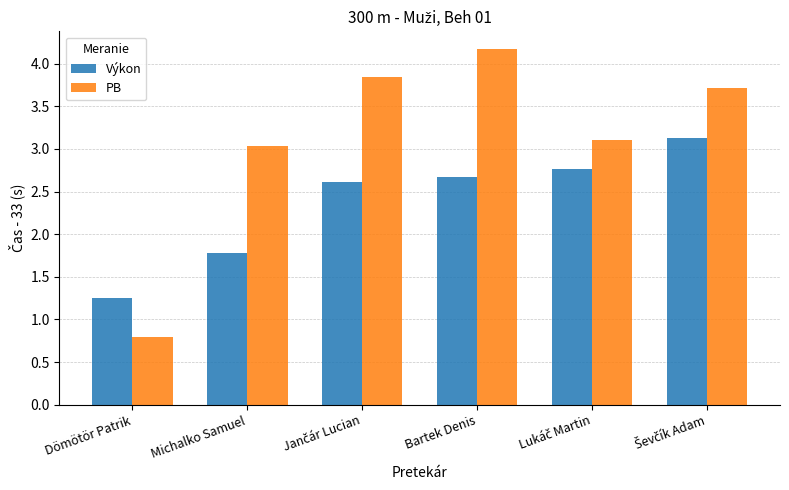

What is the maximum value for PB?

4.2